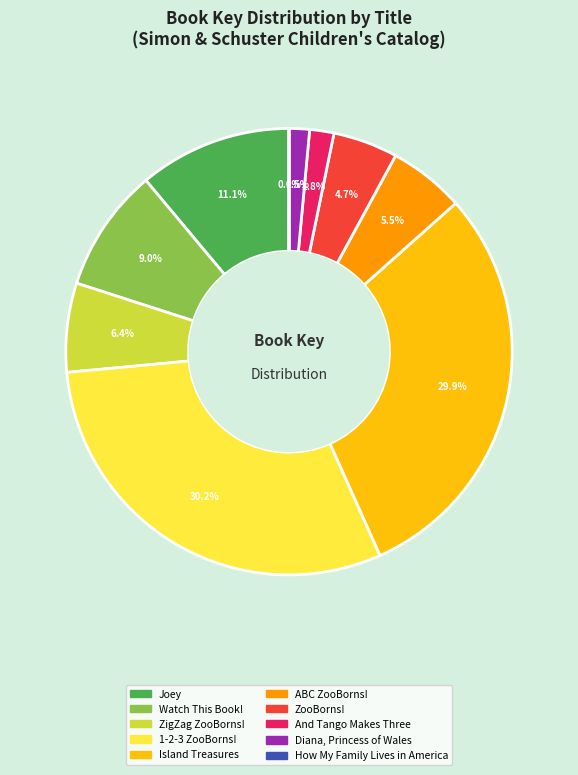

Is it true that Watch This Book! is 1% of the pie?

False